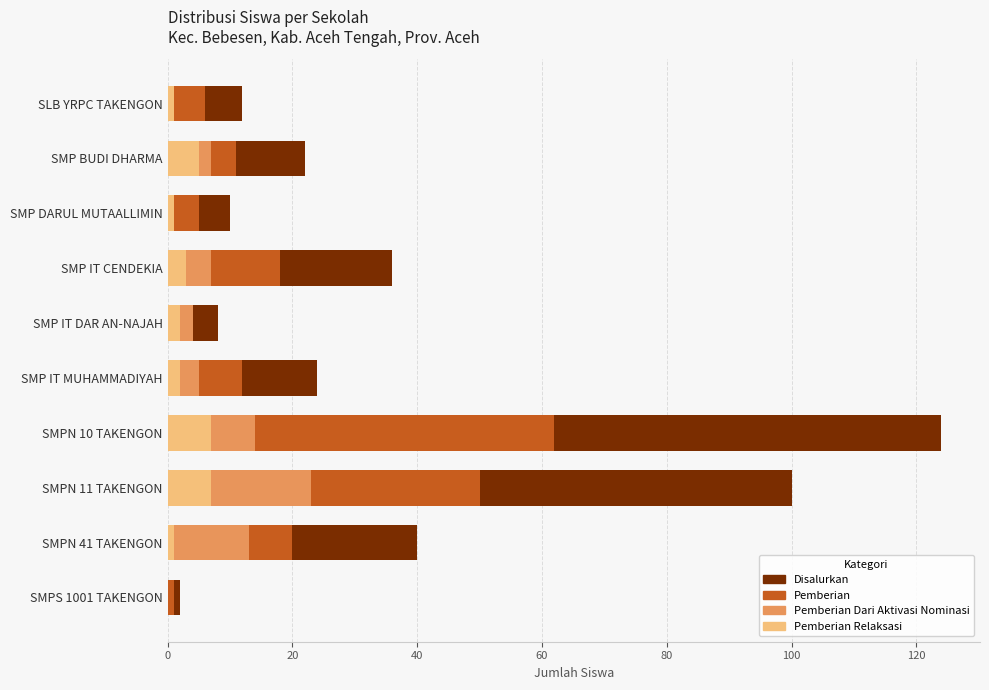

At which category is the sum across all series the highest?

SMPN 10 TAKENGON